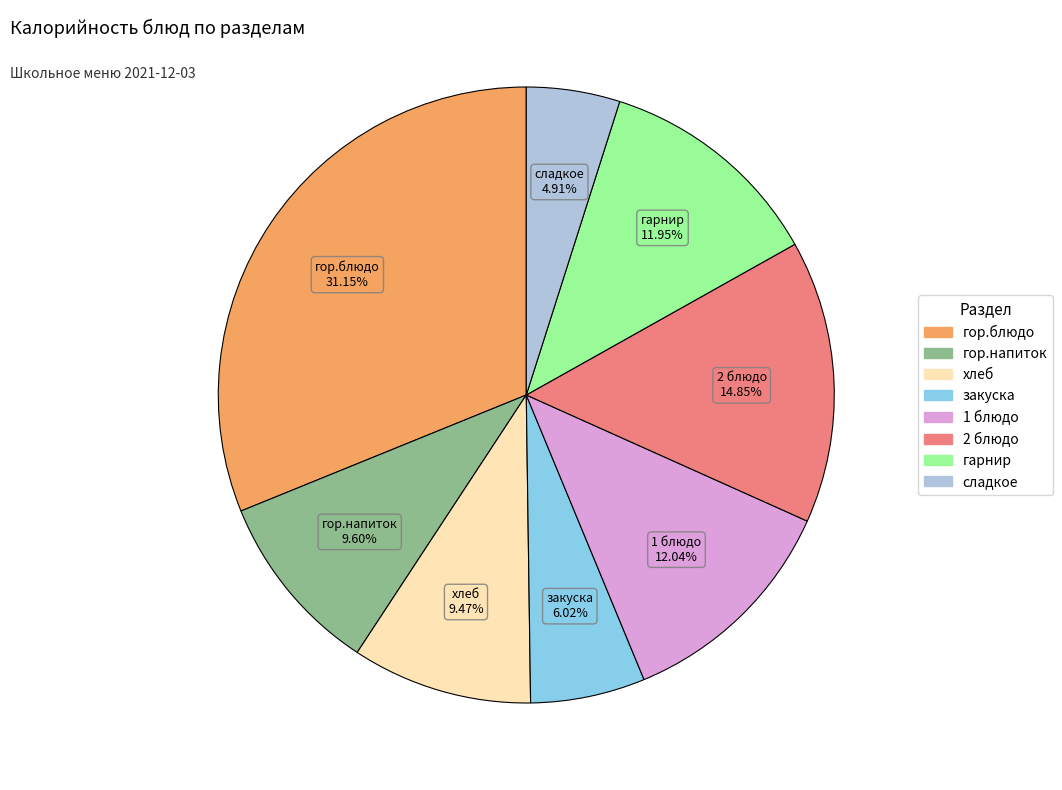

True or false: гарнир accounts for 1% of the total.

False